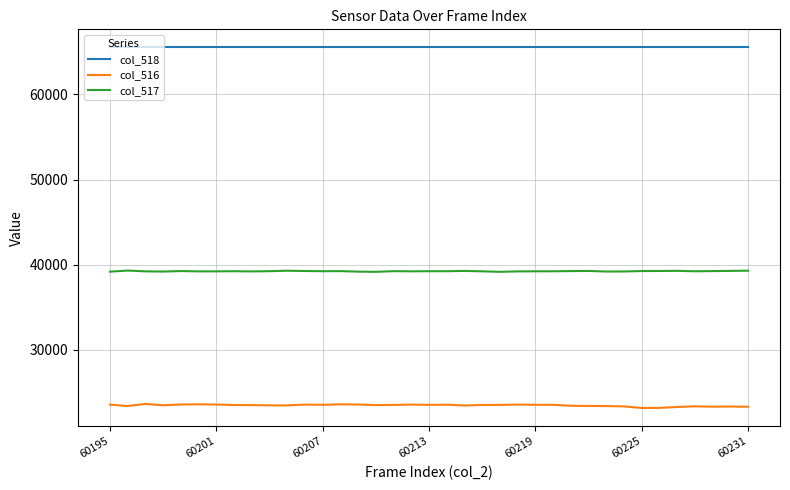

True or false: col_518 and col_516 intersect in this chart.

False